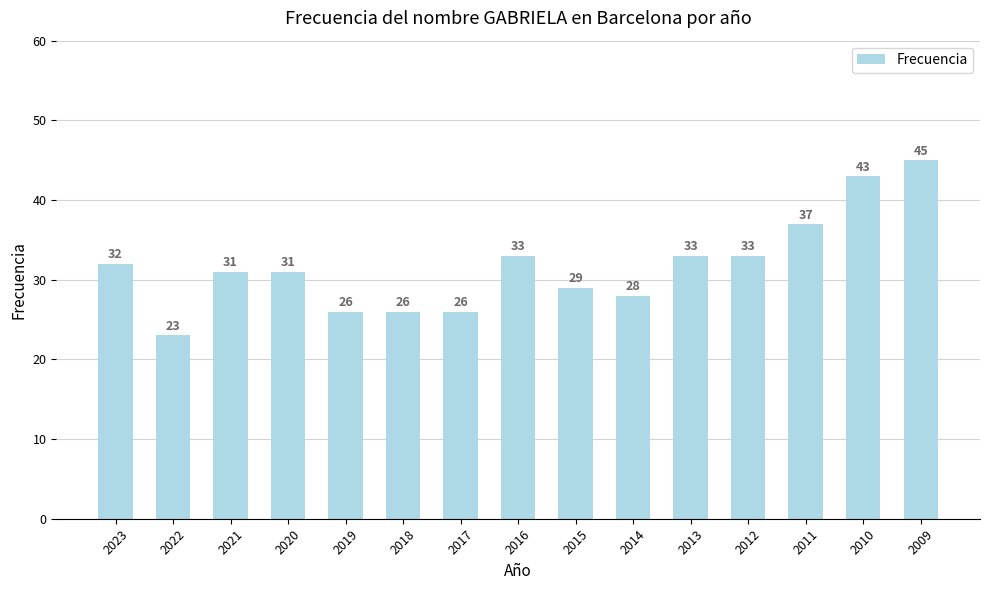

How many categories are shown in the chart?

15